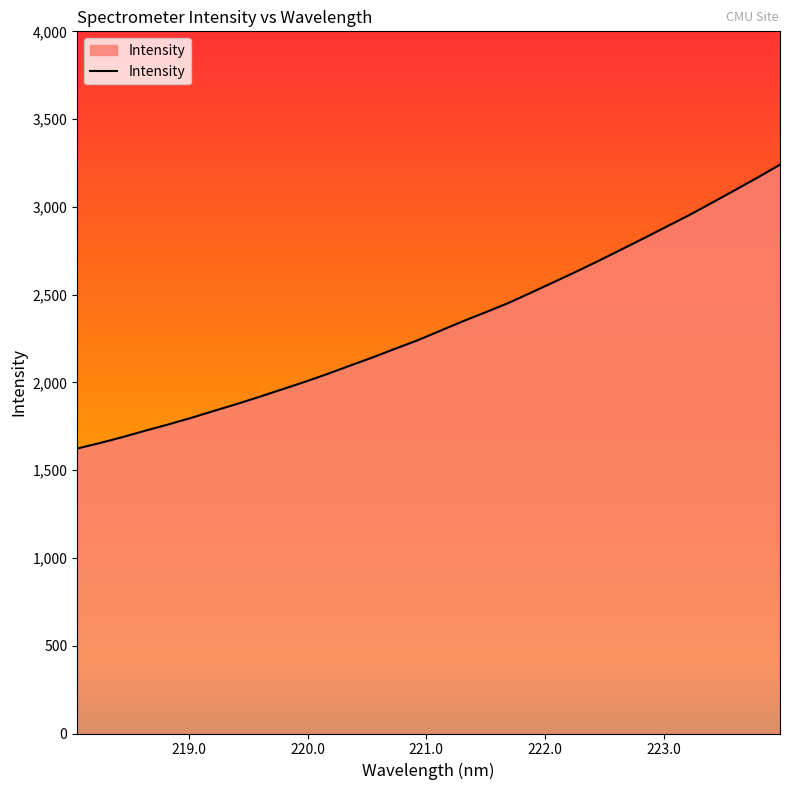

What is the minimum value shown in the chart?

1623.4